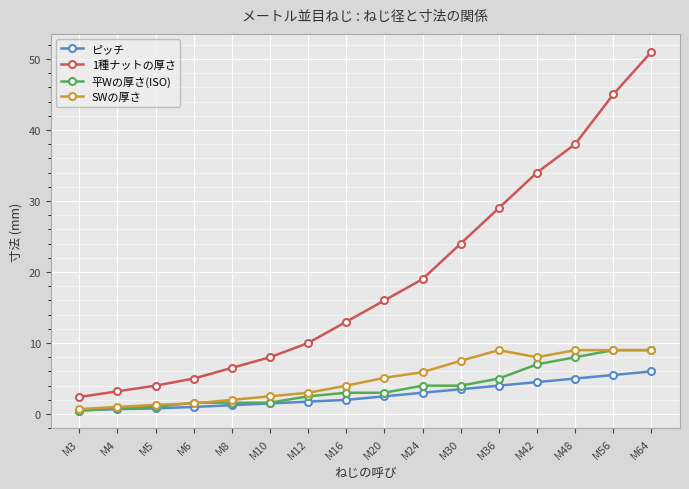

Which series has the largest range (max minus min)?

1種ナットの厚さ